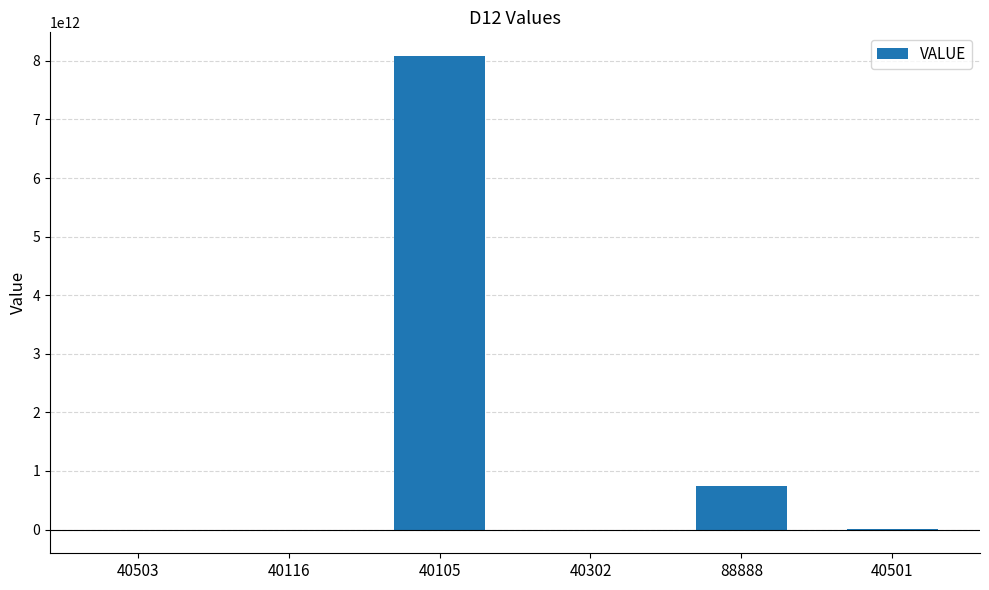

How many distinct data groups are displayed?

1